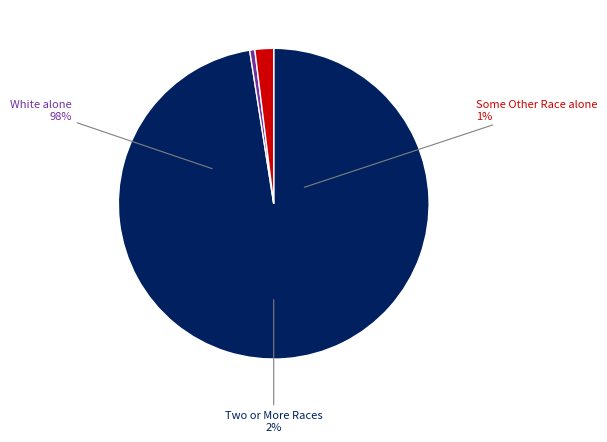

Which category has the biggest portion of the pie?

White alone